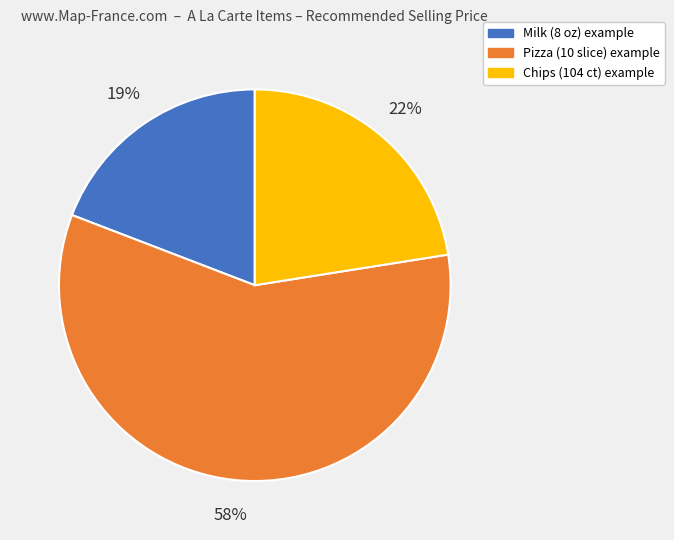

Approximately how many times larger is the value at Milk (8 oz) example compared to Pizza (10 slice) example?

0.3